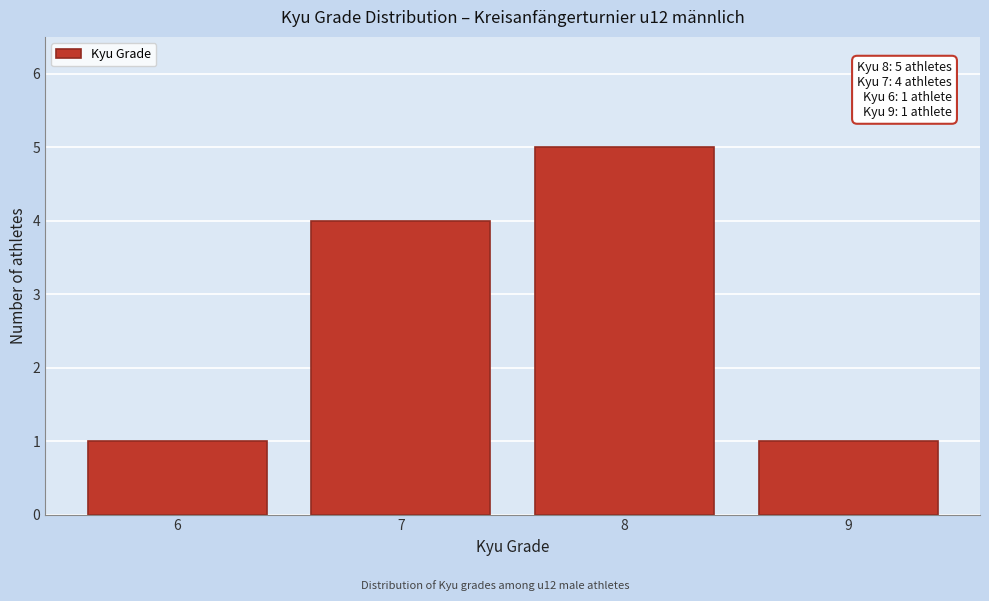

Over which range of the x-axis is the bar tallest?

7.5 to 8.5